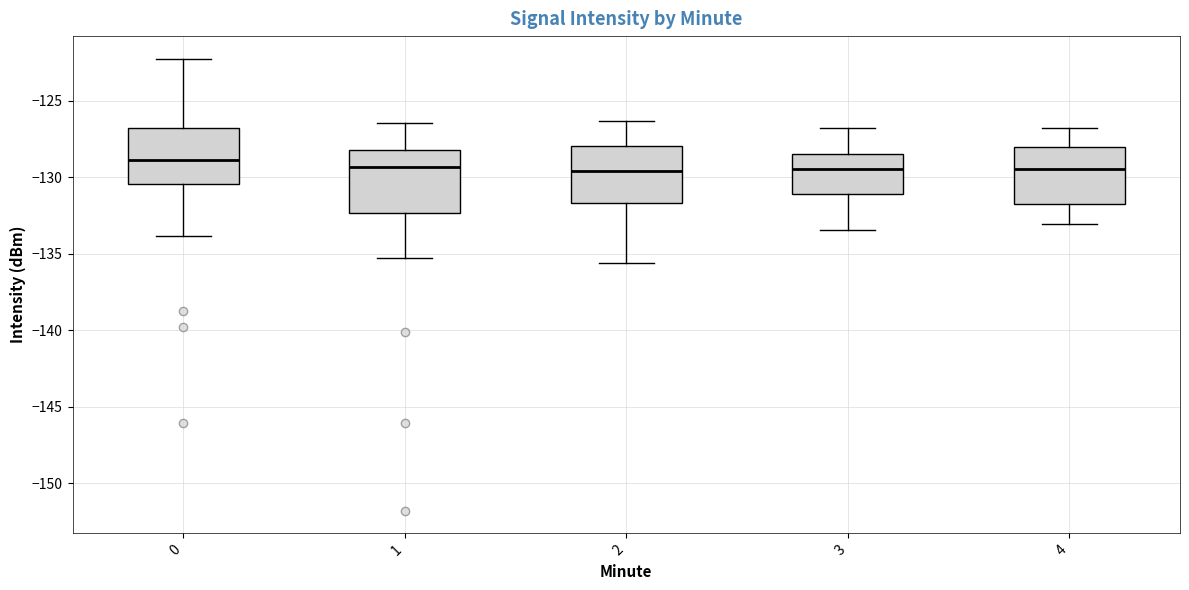

Reading left to right, read every box against the y-axis: the position of its median line, the range the box covers, and the ends of its whiskers. The values are not printed on the chart, so give them approximately, as read against the axis.

0: median -129.0, box -130.5 to -127.0, whiskers -134.0 to -122.0
1: median -129.5, box -132.5 to -128.0, whiskers -135.5 to -126.5
2: median -129.5, box -131.5 to -128.0, whiskers -135.5 to -126.5
3: median -129.5, box -131.0 to -128.5, whiskers -133.5 to -127.0
4: median -129.5, box -131.5 to -128.0, whiskers -133.0 to -127.0